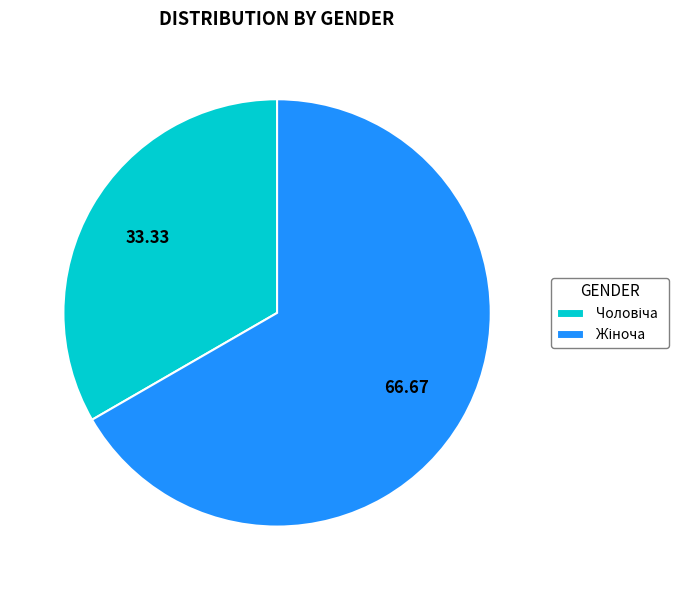

How many segments does this pie chart have?

2